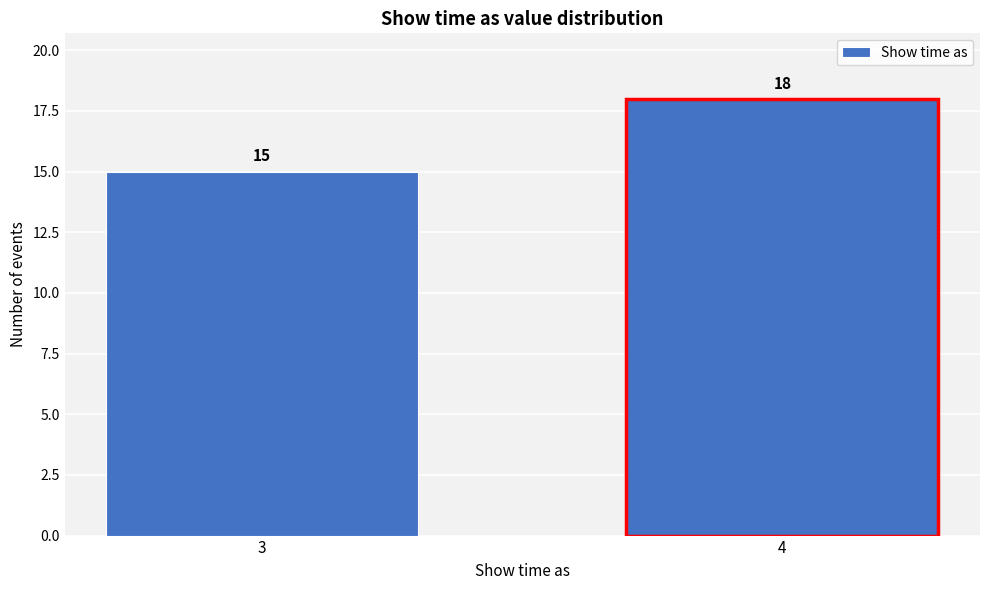

Reading left to right, transcribe all the data shown in this chart.

15	18